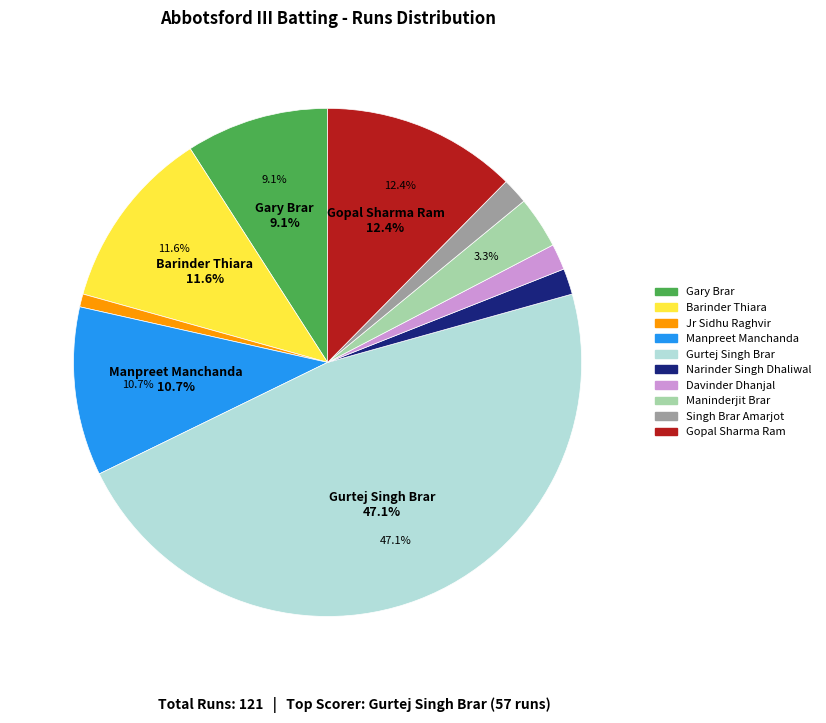

Do Davinder Dhanjal and Jr Sidhu Raghvir together represent more than half of the pie?

No